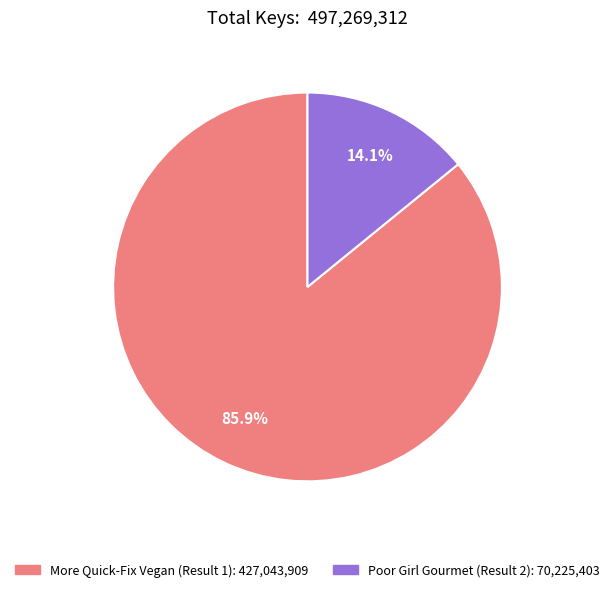

True or false: Poor Girl Gourmet (Result 2) accounts for 14% of the total.

True